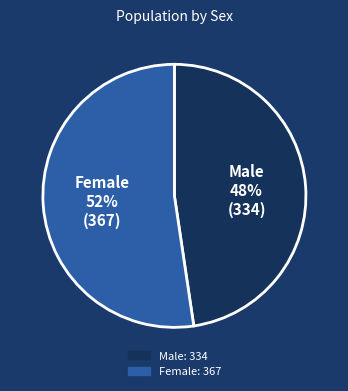

Which category has the smallest portion of the pie?

Male